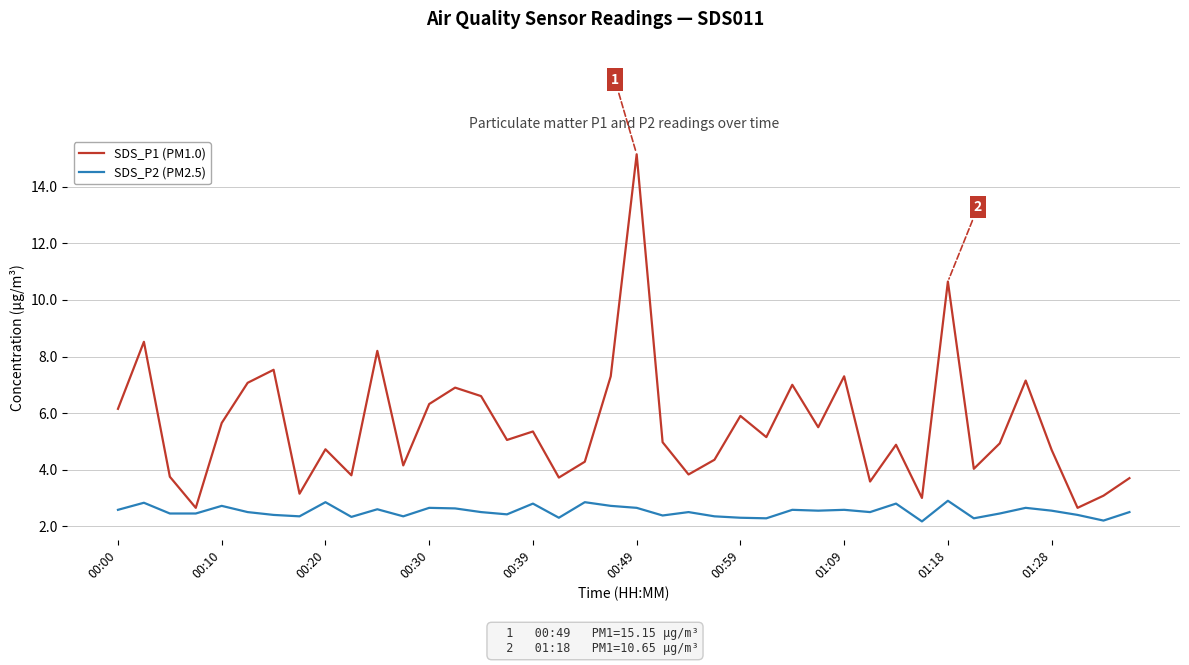

Which series has the largest total across all categories?

SDS_P1 (PM1.0)